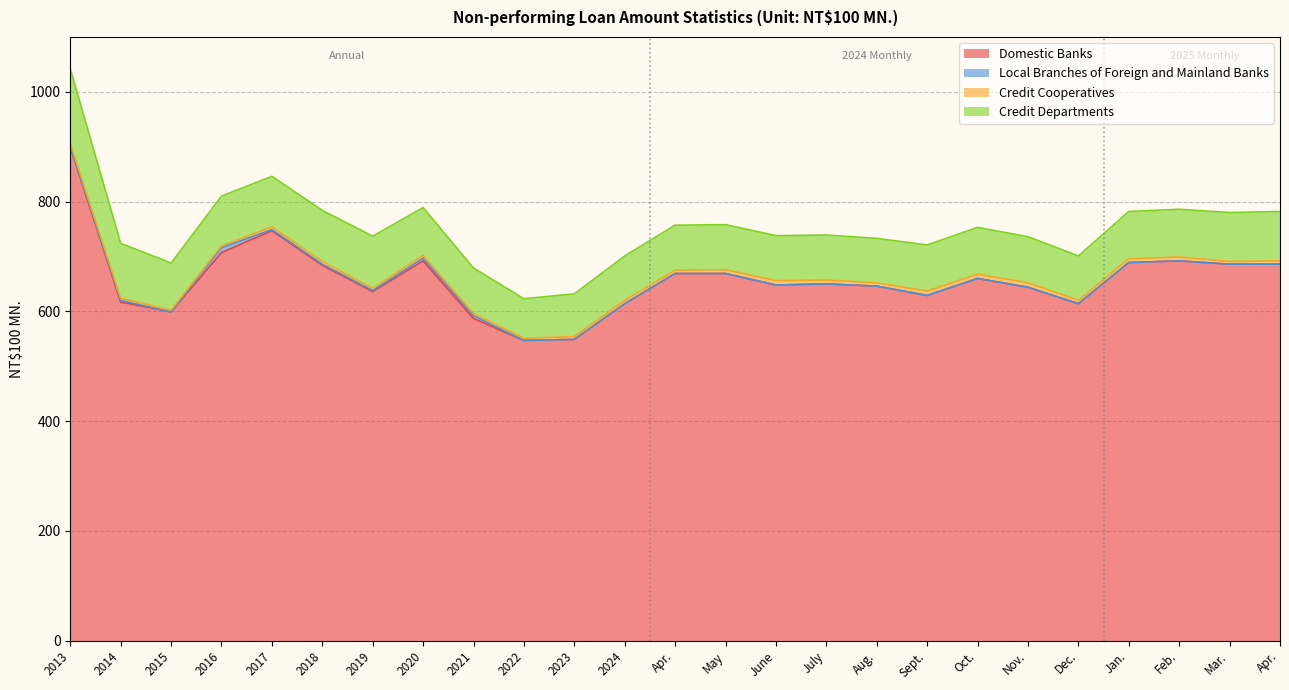

How many categories are shown in the chart?

25